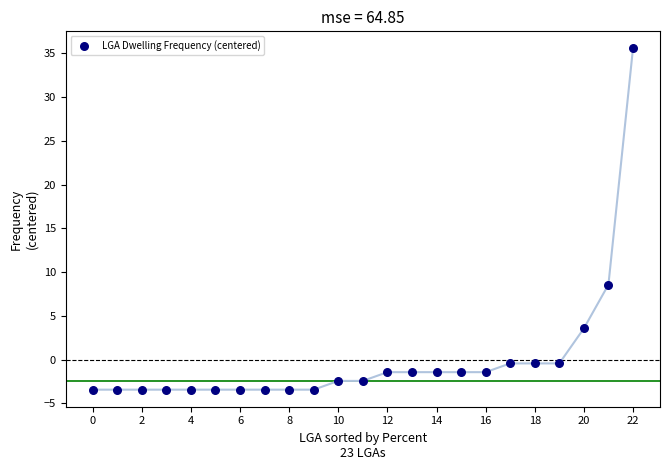

What is the range of Y values (max minus min)?

39.0